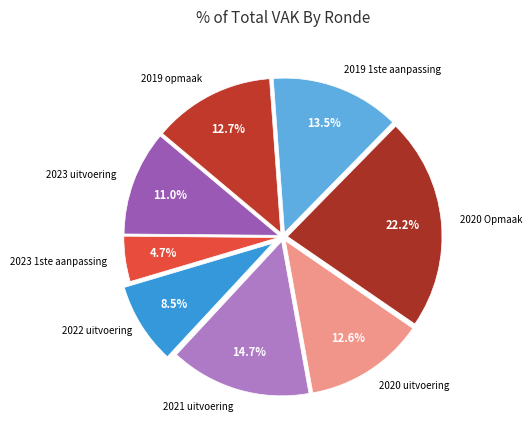

How many segments does this pie chart have?

8